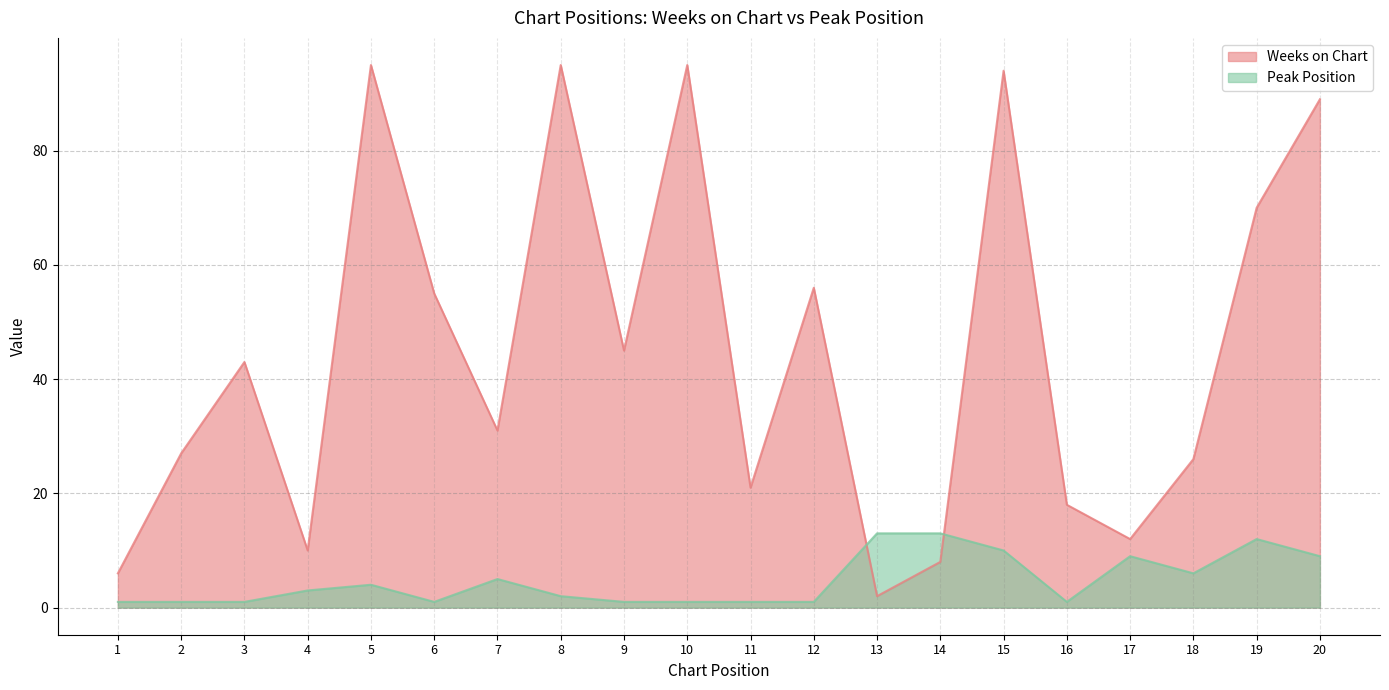

At how many categories does at least one series exceed 6?

19